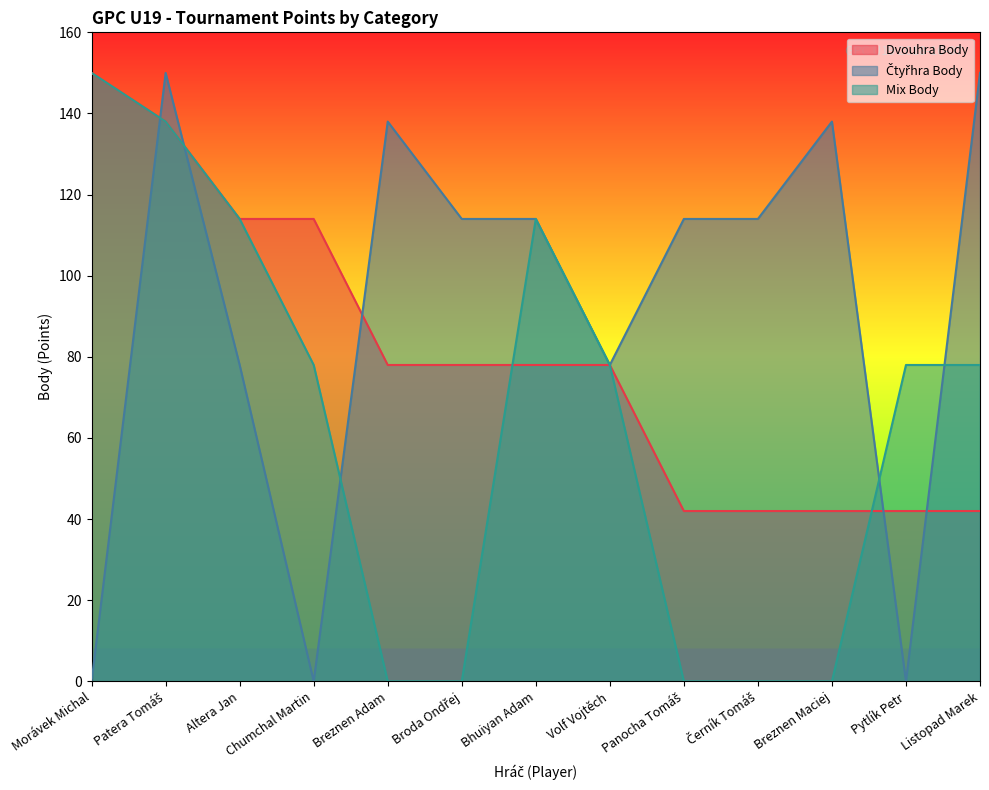

Which series ends up on top after the final intersection of Mix Body and Dvouhra Body?

Mix Body